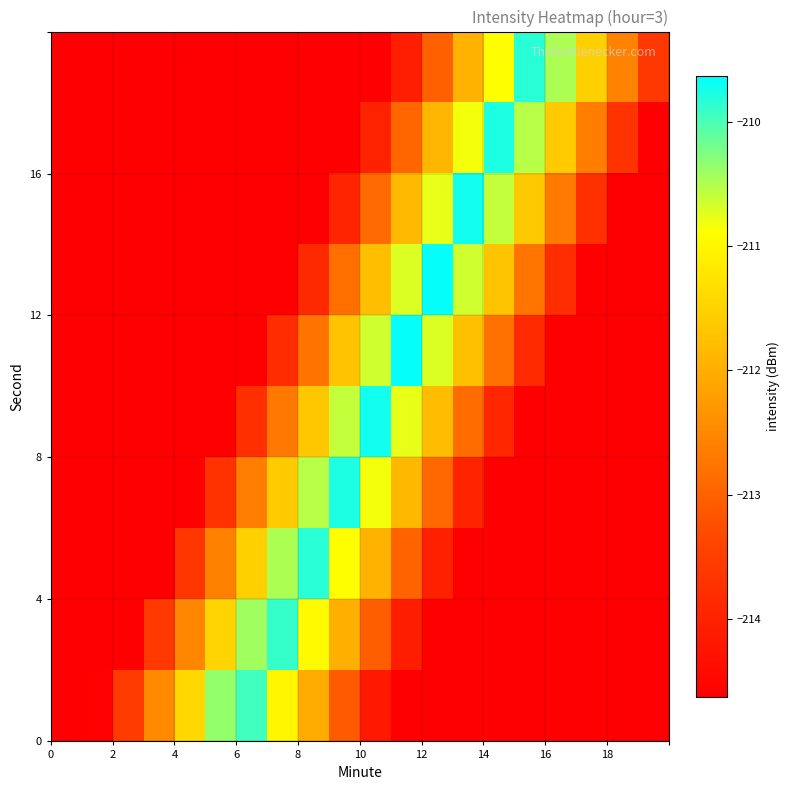

What is the minimum value shown in the chart?

-214.6